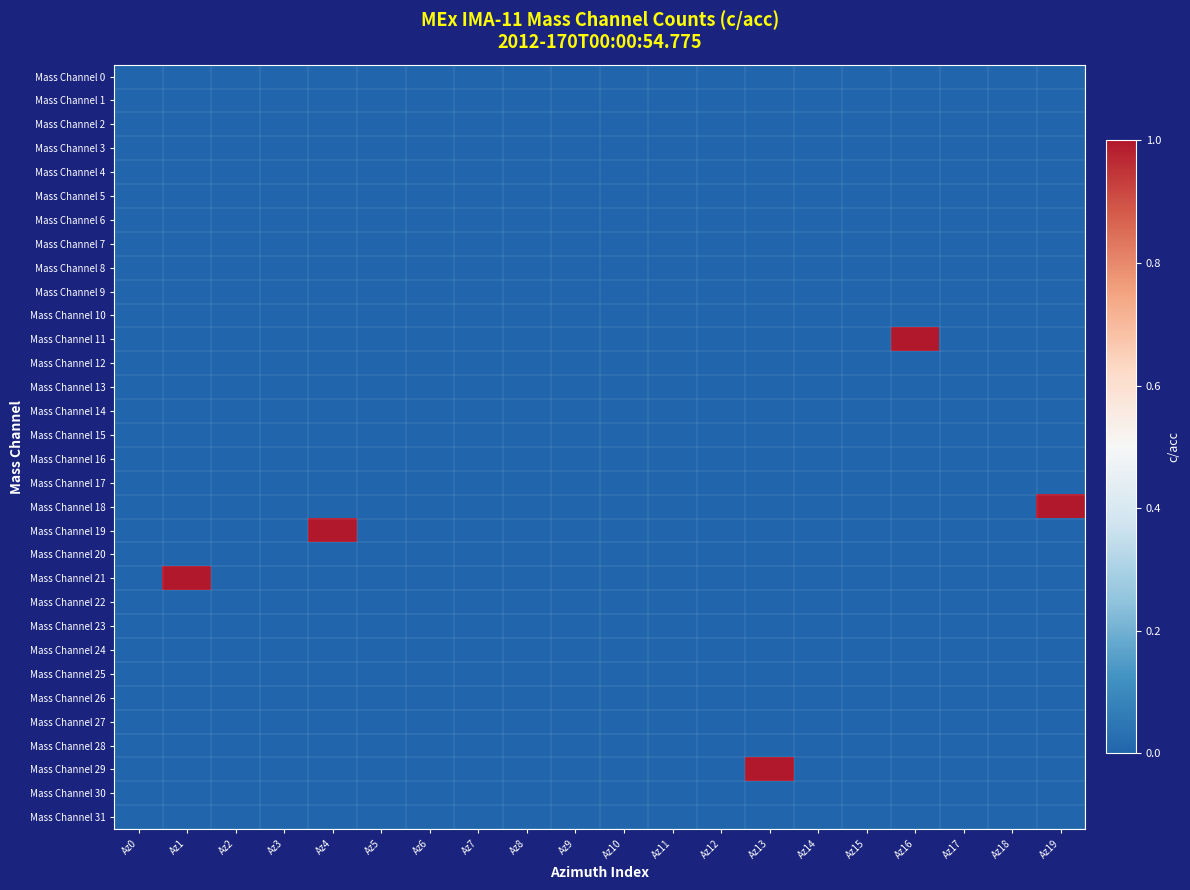

Reading left to right, list all the values displayed in this chart.

Mass Channel 0: Az0=0	Az1=0	Az2=0	Az3=0	Az4=0	Az5=0	Az6=0	Az7=0	Az8=0	Az9=0	Az10=0	Az11=0	Az12=0	Az13=0	Az14=0	Az15=0	Az16=0	Az17=0	Az18=0	Az19=0
Mass Channel 1: Az0=0	Az1=0	Az2=0	Az3=0	Az4=0	Az5=0	Az6=0	Az7=0	Az8=0	Az9=0	Az10=0	Az11=0	Az12=0	Az13=0	Az14=0	Az15=0	Az16=0	Az17=0	Az18=0	Az19=0
Mass Channel 2: Az0=0	Az1=0	Az2=0	Az3=0	Az4=0	Az5=0	Az6=0	Az7=0	Az8=0	Az9=0	Az10=0	Az11=0	Az12=0	Az13=0	Az14=0	Az15=0	Az16=0	Az17=0	Az18=0	Az19=0
Mass Channel 3: Az0=0	Az1=0	Az2=0	Az3=0	Az4=0	Az5=0	Az6=0	Az7=0	Az8=0	Az9=0	Az10=0	Az11=0	Az12=0	Az13=0	Az14=0	Az15=0	Az16=0	Az17=0	Az18=0	Az19=0
Mass Channel 4: Az0=0	Az1=0	Az2=0	Az3=0	Az4=0	Az5=0	Az6=0	Az7=0	Az8=0	Az9=0	Az10=0	Az11=0	Az12=0	Az13=0	Az14=0	Az15=0	Az16=0	Az17=0	Az18=0	Az19=0
Mass Channel 5: Az0=0	Az1=0	Az2=0	Az3=0	Az4=0	Az5=0	Az6=0	Az7=0	Az8=0	Az9=0	Az10=0	Az11=0	Az12=0	Az13=0	Az14=0	Az15=0	Az16=0	Az17=0	Az18=0	Az19=0
Mass Channel 6: Az0=0	Az1=0	Az2=0	Az3=0	Az4=0	Az5=0	Az6=0	Az7=0	Az8=0	Az9=0	Az10=0	Az11=0	Az12=0	Az13=0	Az14=0	Az15=0	Az16=0	Az17=0	Az18=0	Az19=0
Mass Channel 7: Az0=0	Az1=0	Az2=0	Az3=0	Az4=0	Az5=0	Az6=0	Az7=0	Az8=0	Az9=0	Az10=0	Az11=0	Az12=0	Az13=0	Az14=0	Az15=0	Az16=0	Az17=0	Az18=0	Az19=0
Mass Channel 8: Az0=0	Az1=0	Az2=0	Az3=0	Az4=0	Az5=0	Az6=0	Az7=0	Az8=0	Az9=0	Az10=0	Az11=0	Az12=0	Az13=0	Az14=0	Az15=0	Az16=0	Az17=0	Az18=0	Az19=0
Mass Channel 9: Az0=0	Az1=0	Az2=0	Az3=0	Az4=0	Az5=0	Az6=0	Az7=0	Az8=0	Az9=0	Az10=0	Az11=0	Az12=0	Az13=0	Az14=0	Az15=0	Az16=0	Az17=0	Az18=0	Az19=0
Mass Channel 10: Az0=0	Az1=0	Az2=0	Az3=0	Az4=0	Az5=0	Az6=0	Az7=0	Az8=0	Az9=0	Az10=0	Az11=0	Az12=0	Az13=0	Az14=0	Az15=0	Az16=0	Az17=0	Az18=0	Az19=0
Mass Channel 11: Az0=0	Az1=0	Az2=0	Az3=0	Az4=0	Az5=0	Az6=0	Az7=0	Az8=0	Az9=0	Az10=0	Az11=0	Az12=0	Az13=0	Az14=0	Az15=0	Az16=1	Az17=0	Az18=0	Az19=0
Mass Channel 12: Az0=0	Az1=0	Az2=0	Az3=0	Az4=0	Az5=0	Az6=0	Az7=0	Az8=0	Az9=0	Az10=0	Az11=0	Az12=0	Az13=0	Az14=0	Az15=0	Az16=0	Az17=0	Az18=0	Az19=0
Mass Channel 13: Az0=0	Az1=0	Az2=0	Az3=0	Az4=0	Az5=0	Az6=0	Az7=0	Az8=0	Az9=0	Az10=0	Az11=0	Az12=0	Az13=0	Az14=0	Az15=0	Az16=0	Az17=0	Az18=0	Az19=0
Mass Channel 14: Az0=0	Az1=0	Az2=0	Az3=0	Az4=0	Az5=0	Az6=0	Az7=0	Az8=0	Az9=0	Az10=0	Az11=0	Az12=0	Az13=0	Az14=0	Az15=0	Az16=0	Az17=0	Az18=0	Az19=0
Mass Channel 15: Az0=0	Az1=0	Az2=0	Az3=0	Az4=0	Az5=0	Az6=0	Az7=0	Az8=0	Az9=0	Az10=0	Az11=0	Az12=0	Az13=0	Az14=0	Az15=0	Az16=0	Az17=0	Az18=0	Az19=0
Mass Channel 16: Az0=0	Az1=0	Az2=0	Az3=0	Az4=0	Az5=0	Az6=0	Az7=0	Az8=0	Az9=0	Az10=0	Az11=0	Az12=0	Az13=0	Az14=0	Az15=0	Az16=0	Az17=0	Az18=0	Az19=0
Mass Channel 17: Az0=0	Az1=0	Az2=0	Az3=0	Az4=0	Az5=0	Az6=0	Az7=0	Az8=0	Az9=0	Az10=0	Az11=0	Az12=0	Az13=0	Az14=0	Az15=0	Az16=0	Az17=0	Az18=0	Az19=0
Mass Channel 18: Az0=0	Az1=0	Az2=0	Az3=0	Az4=0	Az5=0	Az6=0	Az7=0	Az8=0	Az9=0	Az10=0	Az11=0	Az12=0	Az13=0	Az14=0	Az15=0	Az16=0	Az17=0	Az18=0	Az19=1
Mass Channel 19: Az0=0	Az1=0	Az2=0	Az3=0	Az4=1	Az5=0	Az6=0	Az7=0	Az8=0	Az9=0	Az10=0	Az11=0	Az12=0	Az13=0	Az14=0	Az15=0	Az16=0	Az17=0	Az18=0	Az19=0
Mass Channel 20: Az0=0	Az1=0	Az2=0	Az3=0	Az4=0	Az5=0	Az6=0	Az7=0	Az8=0	Az9=0	Az10=0	Az11=0	Az12=0	Az13=0	Az14=0	Az15=0	Az16=0	Az17=0	Az18=0	Az19=0
Mass Channel 21: Az0=0	Az1=1	Az2=0	Az3=0	Az4=0	Az5=0	Az6=0	Az7=0	Az8=0	Az9=0	Az10=0	Az11=0	Az12=0	Az13=0	Az14=0	Az15=0	Az16=0	Az17=0	Az18=0	Az19=0
Mass Channel 22: Az0=0	Az1=0	Az2=0	Az3=0	Az4=0	Az5=0	Az6=0	Az7=0	Az8=0	Az9=0	Az10=0	Az11=0	Az12=0	Az13=0	Az14=0	Az15=0	Az16=0	Az17=0	Az18=0	Az19=0
Mass Channel 23: Az0=0	Az1=0	Az2=0	Az3=0	Az4=0	Az5=0	Az6=0	Az7=0	Az8=0	Az9=0	Az10=0	Az11=0	Az12=0	Az13=0	Az14=0	Az15=0	Az16=0	Az17=0	Az18=0	Az19=0
Mass Channel 24: Az0=0	Az1=0	Az2=0	Az3=0	Az4=0	Az5=0	Az6=0	Az7=0	Az8=0	Az9=0	Az10=0	Az11=0	Az12=0	Az13=0	Az14=0	Az15=0	Az16=0	Az17=0	Az18=0	Az19=0
Mass Channel 25: Az0=0	Az1=0	Az2=0	Az3=0	Az4=0	Az5=0	Az6=0	Az7=0	Az8=0	Az9=0	Az10=0	Az11=0	Az12=0	Az13=0	Az14=0	Az15=0	Az16=0	Az17=0	Az18=0	Az19=0
Mass Channel 26: Az0=0	Az1=0	Az2=0	Az3=0	Az4=0	Az5=0	Az6=0	Az7=0	Az8=0	Az9=0	Az10=0	Az11=0	Az12=0	Az13=0	Az14=0	Az15=0	Az16=0	Az17=0	Az18=0	Az19=0
Mass Channel 27: Az0=0	Az1=0	Az2=0	Az3=0	Az4=0	Az5=0	Az6=0	Az7=0	Az8=0	Az9=0	Az10=0	Az11=0	Az12=0	Az13=0	Az14=0	Az15=0	Az16=0	Az17=0	Az18=0	Az19=0
Mass Channel 28: Az0=0	Az1=0	Az2=0	Az3=0	Az4=0	Az5=0	Az6=0	Az7=0	Az8=0	Az9=0	Az10=0	Az11=0	Az12=0	Az13=0	Az14=0	Az15=0	Az16=0	Az17=0	Az18=0	Az19=0
Mass Channel 29: Az0=0	Az1=0	Az2=0	Az3=0	Az4=0	Az5=0	Az6=0	Az7=0	Az8=0	Az9=0	Az10=0	Az11=0	Az12=0	Az13=1	Az14=0	Az15=0	Az16=0	Az17=0	Az18=0	Az19=0
Mass Channel 30: Az0=0	Az1=0	Az2=0	Az3=0	Az4=0	Az5=0	Az6=0	Az7=0	Az8=0	Az9=0	Az10=0	Az11=0	Az12=0	Az13=0	Az14=0	Az15=0	Az16=0	Az17=0	Az18=0	Az19=0
Mass Channel 31: Az0=0	Az1=0	Az2=0	Az3=0	Az4=0	Az5=0	Az6=0	Az7=0	Az8=0	Az9=0	Az10=0	Az11=0	Az12=0	Az13=0	Az14=0	Az15=0	Az16=0	Az17=0	Az18=0	Az19=0